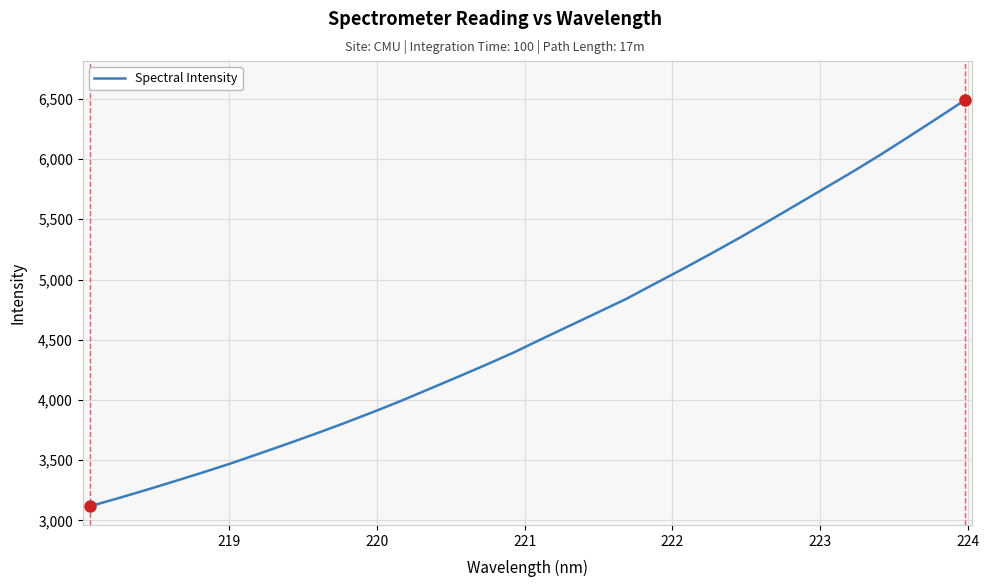

What is the difference between the maximum and minimum values?

3370.8